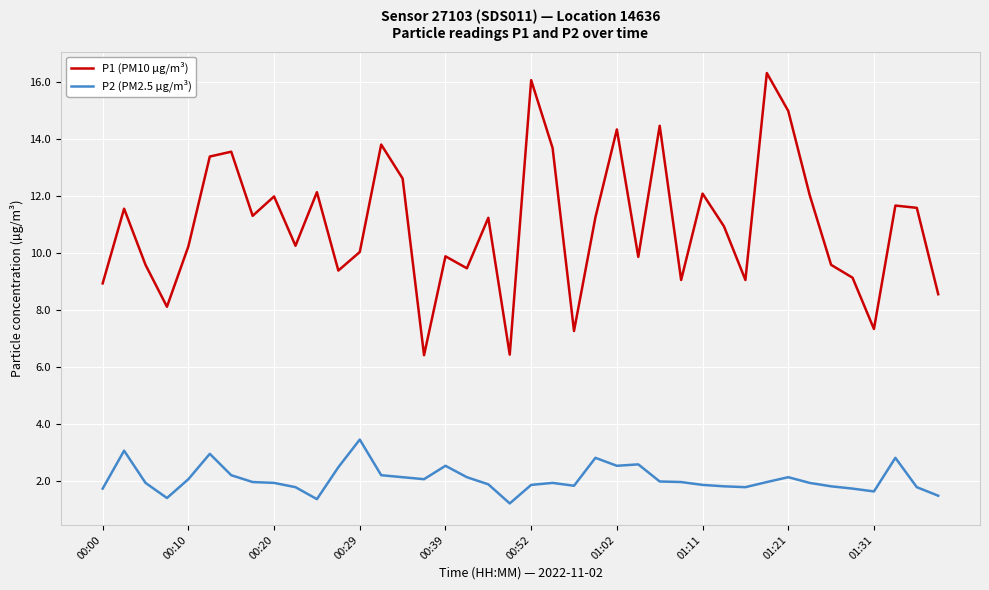

What is the minimum value for P1 (PM10 µg/m³)?

6.4